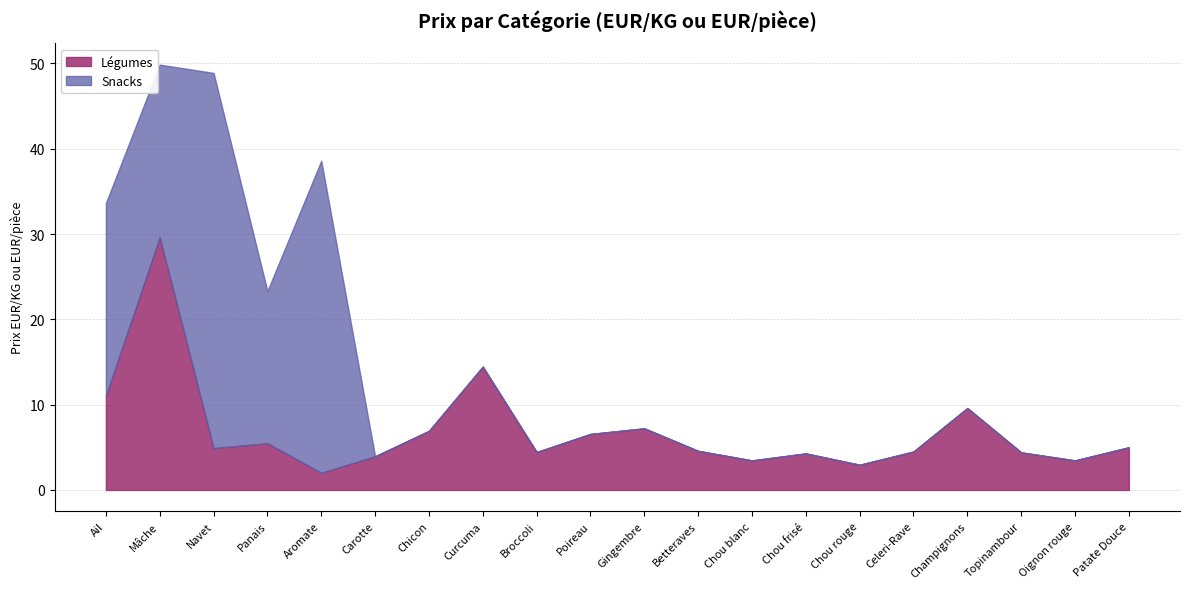

The chart shows a value of 4.5 at Celeri-Rave. True or false?

True